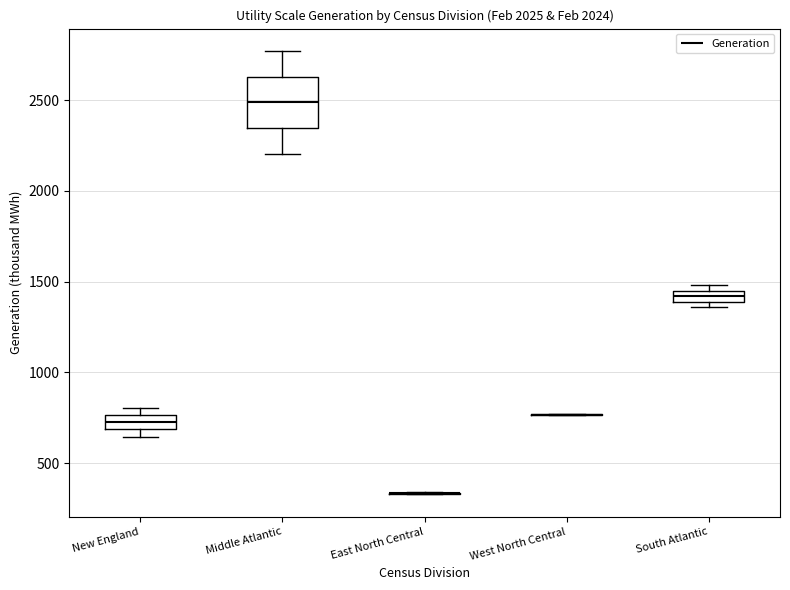

Comparing the boxes themselves (not the whiskers), which one is the tallest?

Middle Atlantic